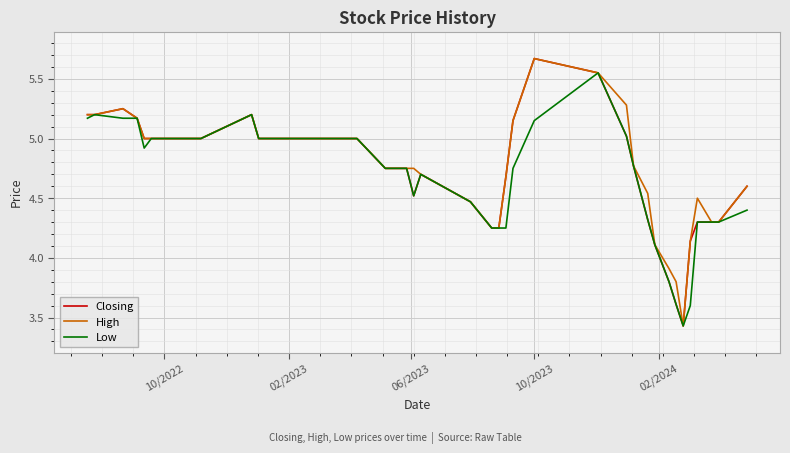

Which series has the largest total across all categories?

High